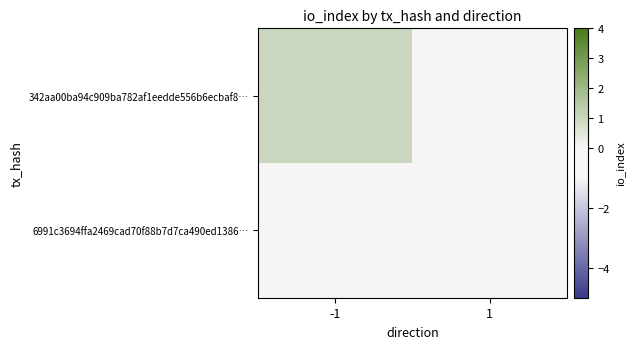

Which series has the largest range (max minus min)?

342aa00ba94c909ba782af1eedde556b6ecbaf8…